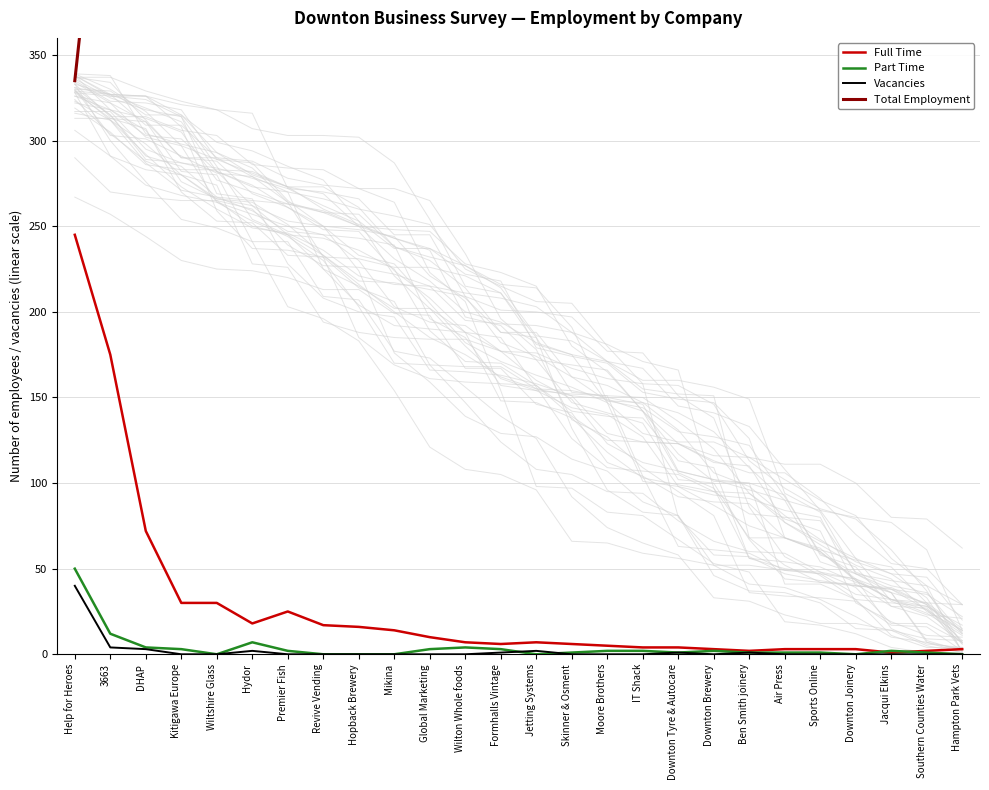

Which series ends up on top after the final intersection of Vacancies and Part Time?

Part Time